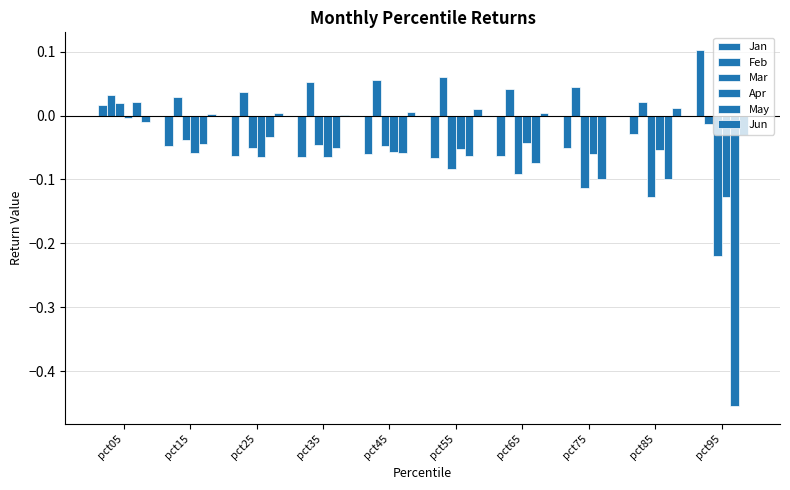

How many data points in Mar are above 0?

1